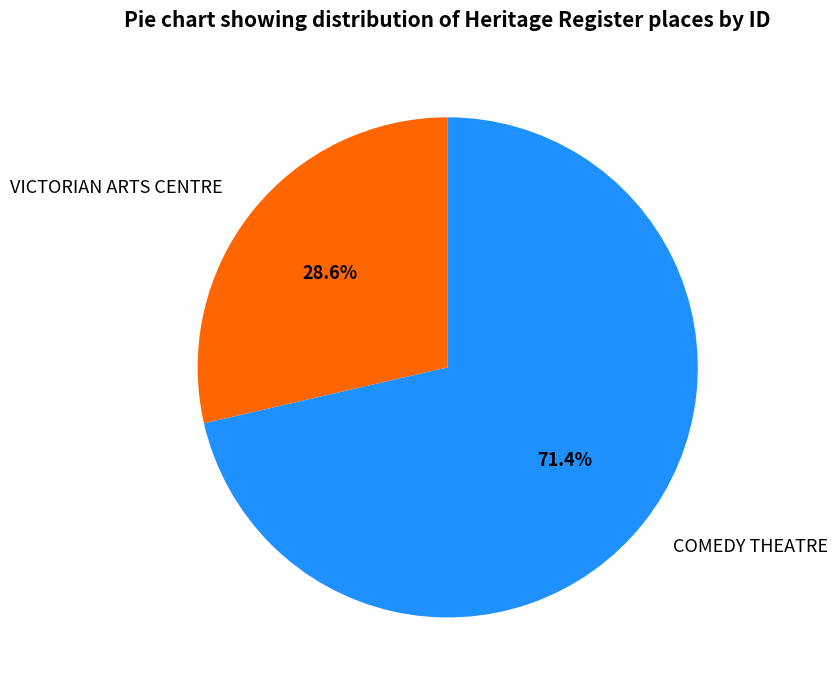

Rank the categories by value from highest to lowest.

COMEDY THEATRE, VICTORIAN ARTS CENTRE